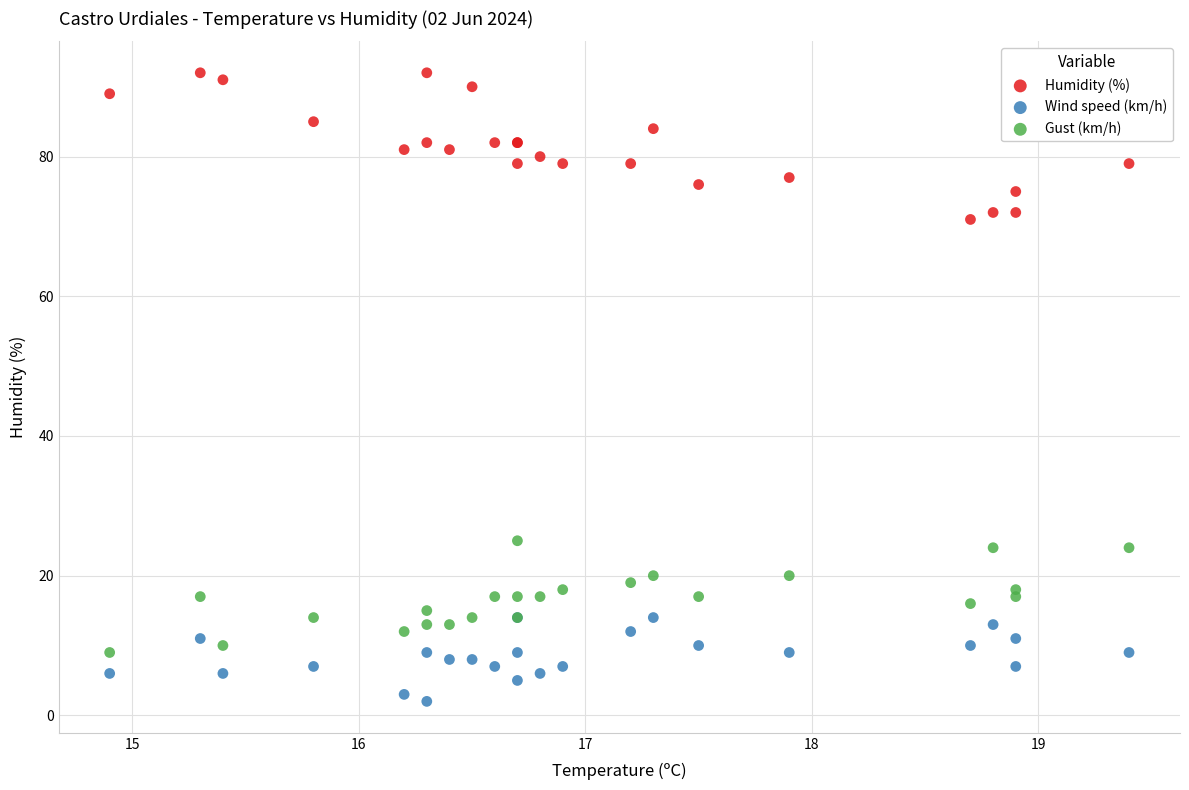

Which series has the largest Y range (max minus min)?

Humidity (%)